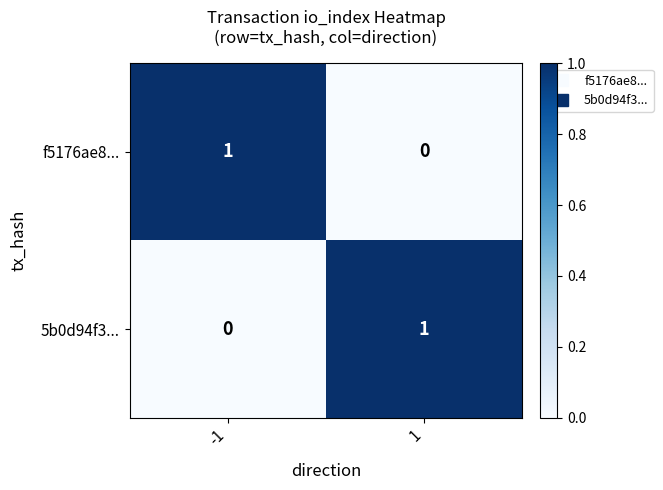

The f5176ae8... series shows 0 at 1. True or false?

True